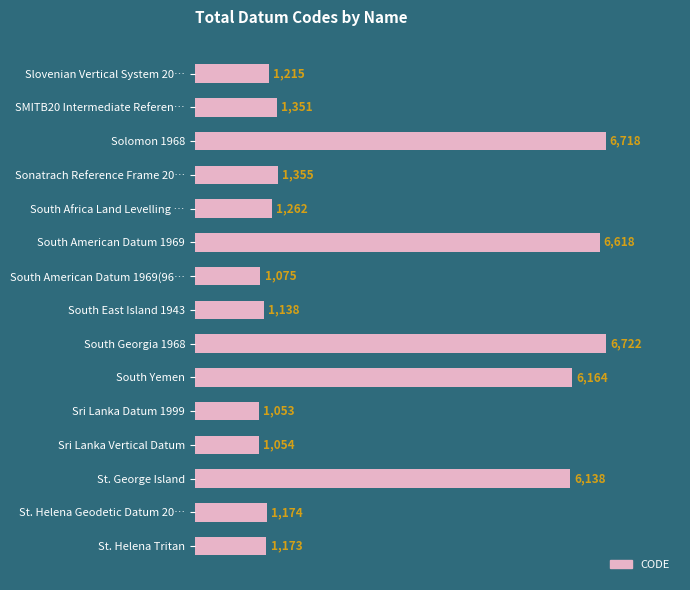

How many data points are less than 1262?

7